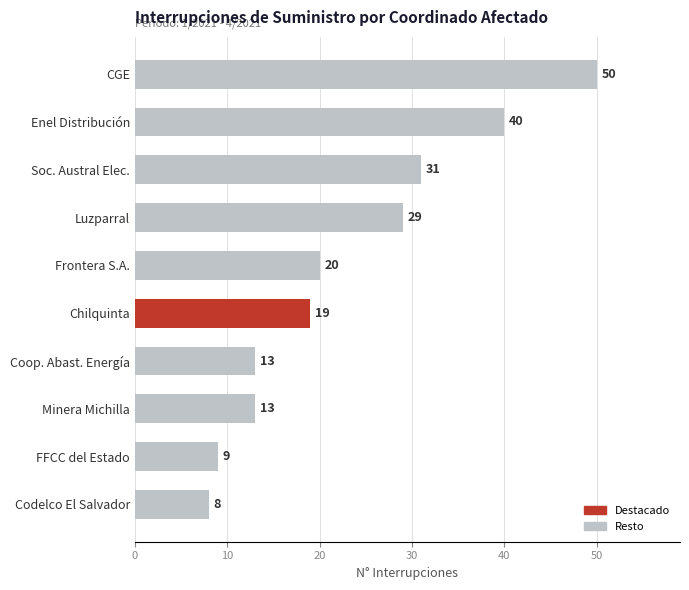

Between Minera Michilla and Frontera S.A., which is larger?

Frontera S.A.